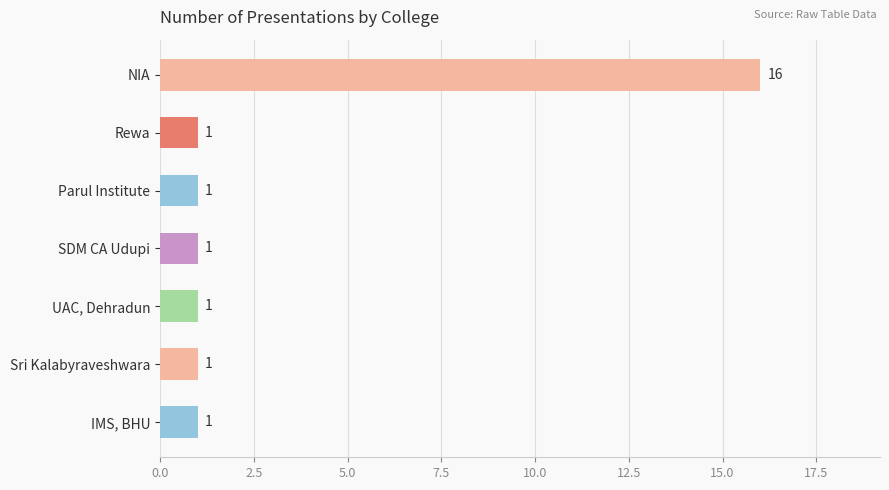

What is the label of the 3rd bar from the bottom?

UAC, Dehradun